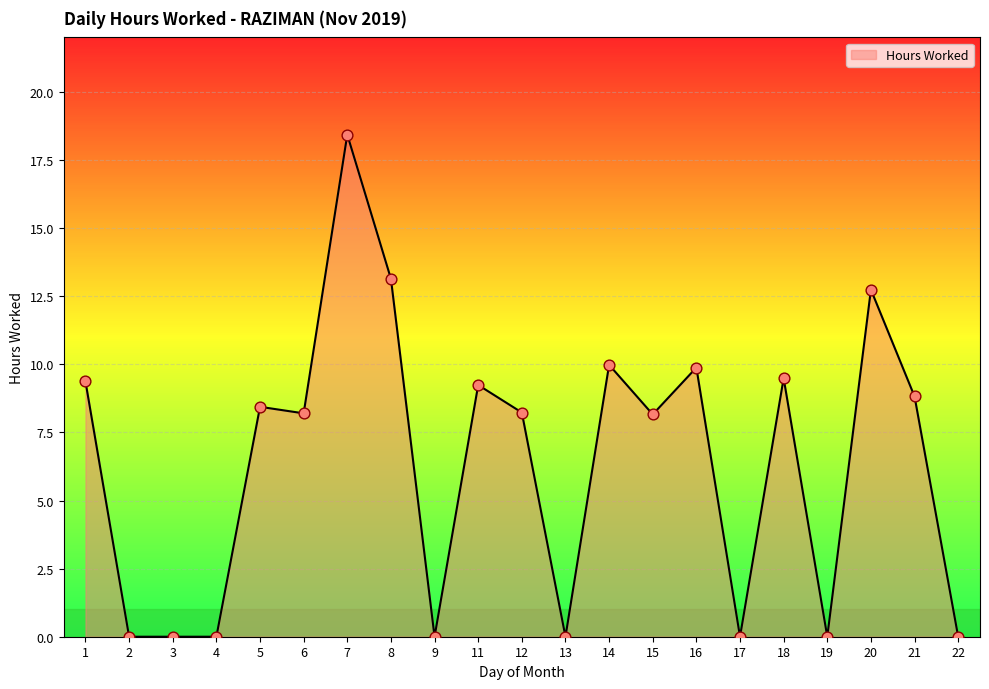

What is the change in value from 8 to 15?

-5.0